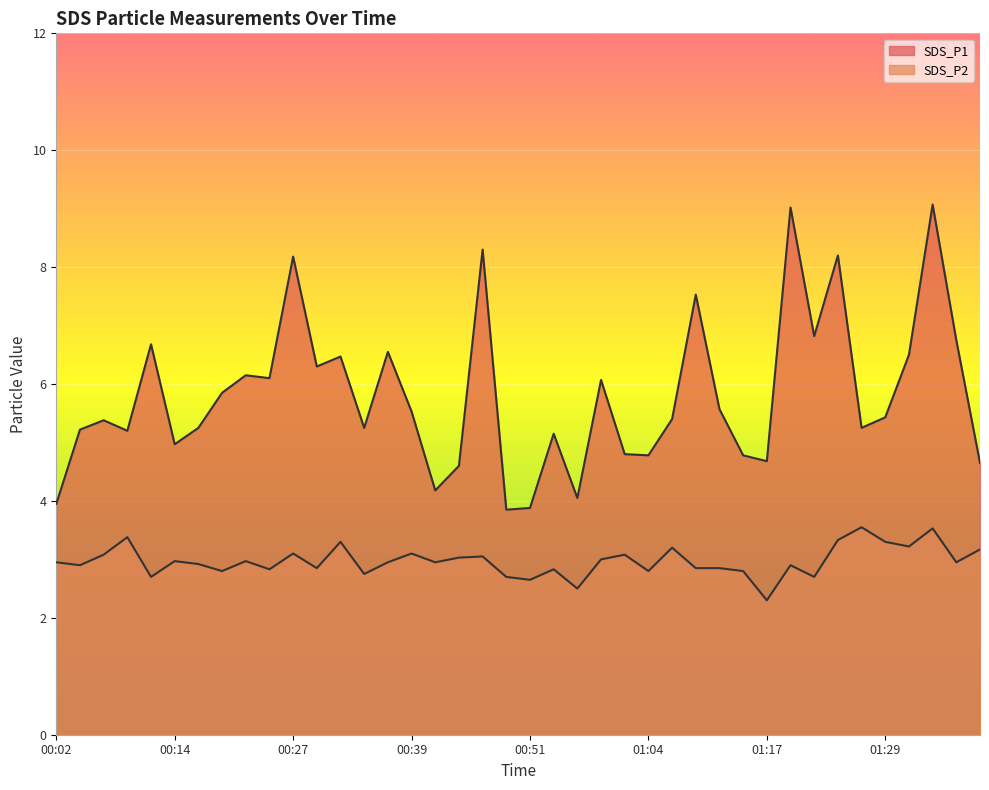

Where is the first local maximum for SDS_P2?

00:09